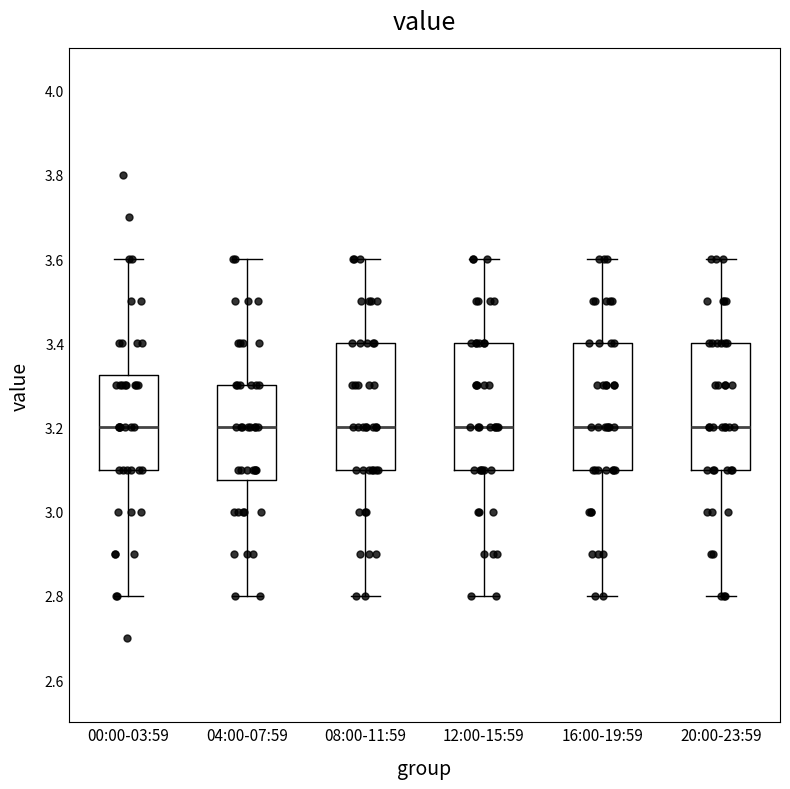

Reading left to right, read every box against the y-axis: the position of its median line, the range the box covers, and the ends of its whiskers. The values are not printed on the chart, so give them approximately, as read against the axis.

00:00-03:59: median 3.20, box 3.10 to 3.32, whiskers 2.80 to 3.60
04:00-07:59: median 3.20, box 3.08 to 3.30, whiskers 2.80 to 3.60
08:00-11:59: median 3.20, box 3.10 to 3.40, whiskers 2.80 to 3.60
12:00-15:59: median 3.20, box 3.10 to 3.40, whiskers 2.80 to 3.60
16:00-19:59: median 3.20, box 3.10 to 3.40, whiskers 2.80 to 3.60
20:00-23:59: median 3.20, box 3.10 to 3.40, whiskers 2.80 to 3.60